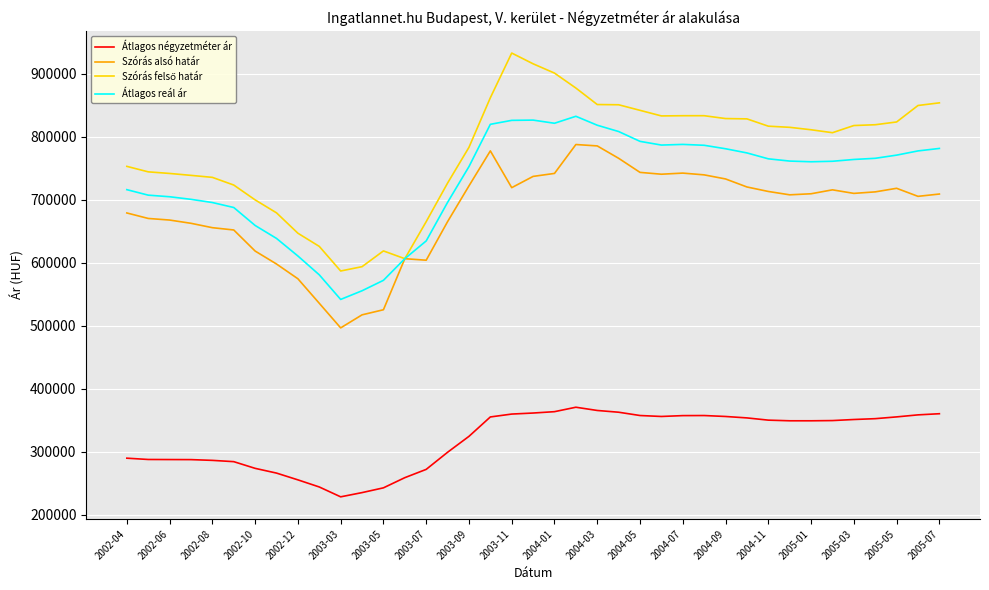

True or false: Szórás alsó határ and Átlagos négyzetméter ár cross at least once.

False